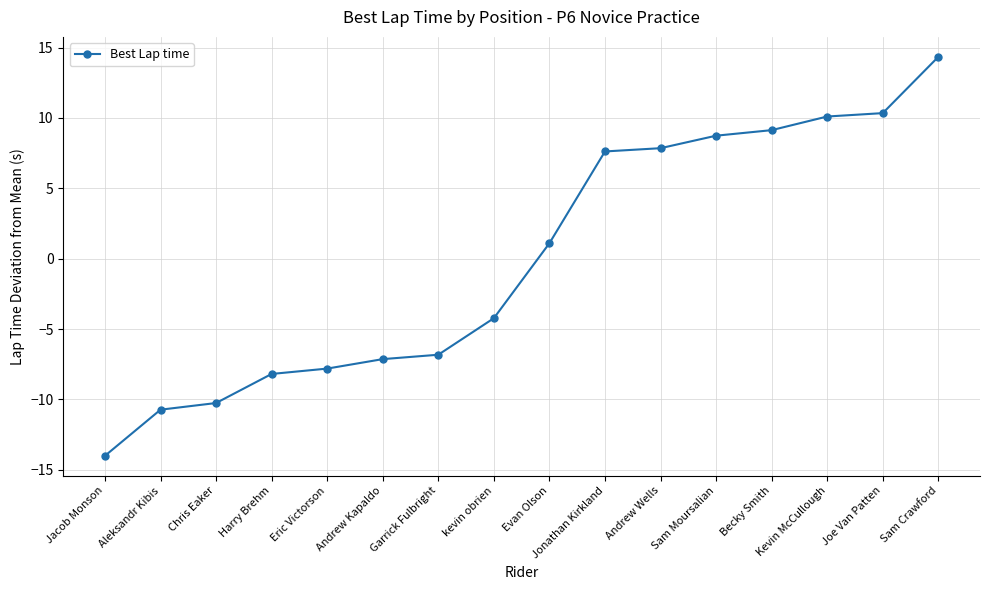

Read the value at Eric Victorson.

-7.8